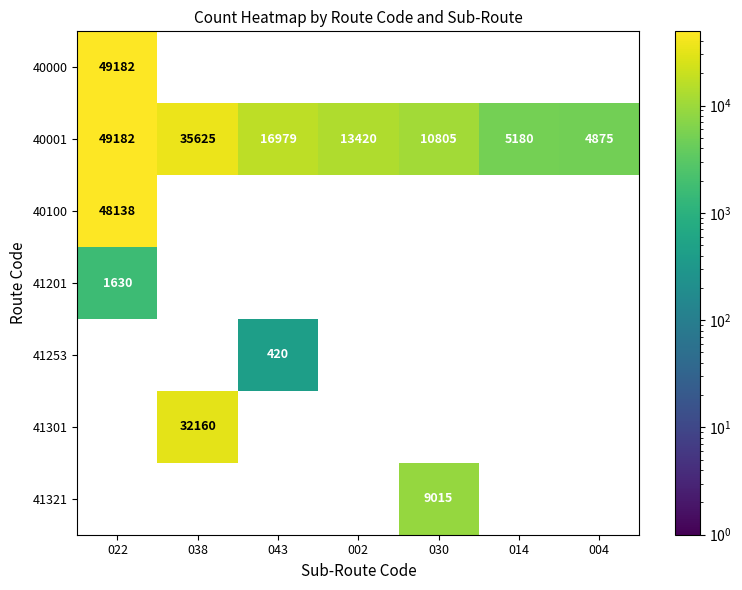

What is the average value of the 40001 series?

19438